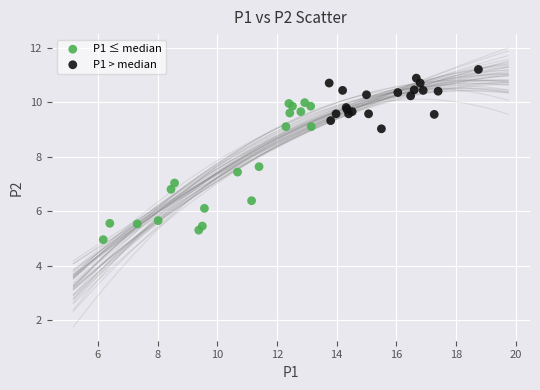

Which series contains the lowest Y value?

P1 ≤ median